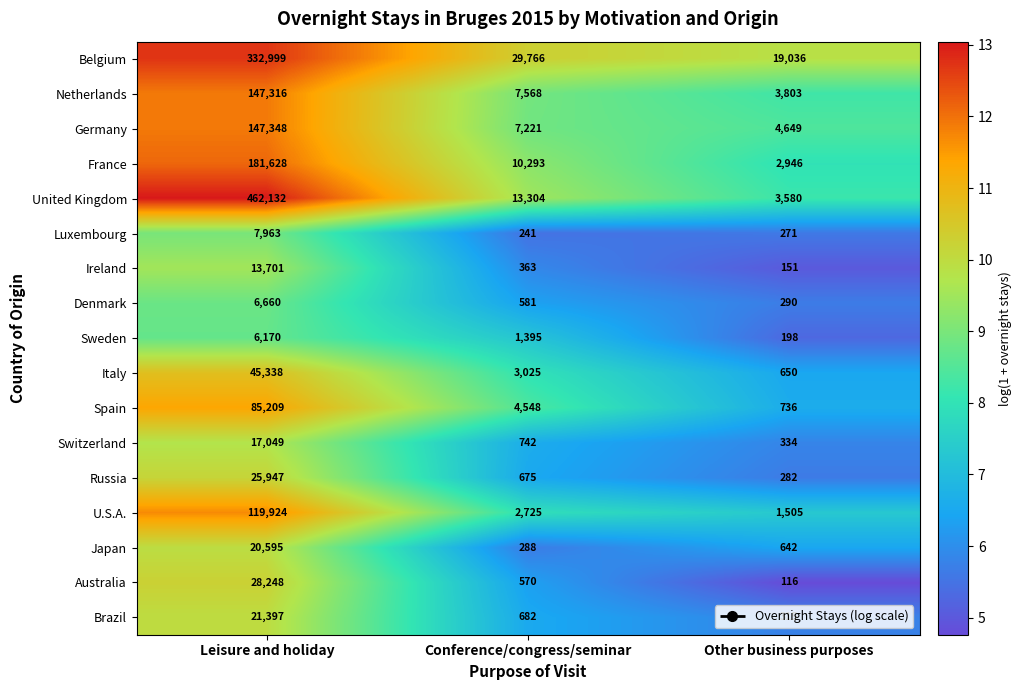

What is the difference between the highest and lowest values at Conference/congress/seminar?

29525